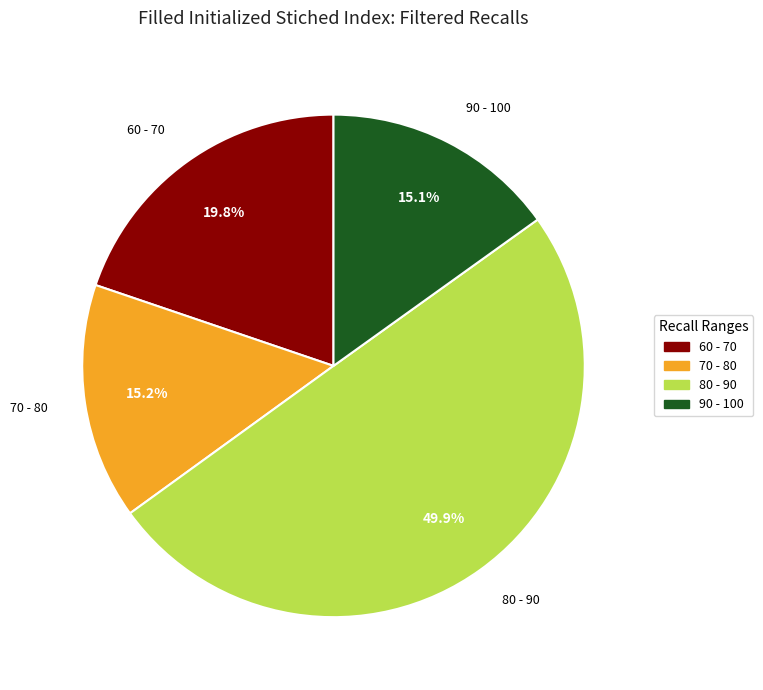

To the nearest percent, what is the difference between the largest and smallest slice percentages?

35%